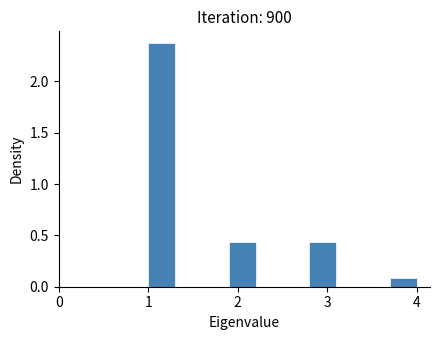

Read against the x-axis, roughly where is the centre of the tallest bar?

1.2